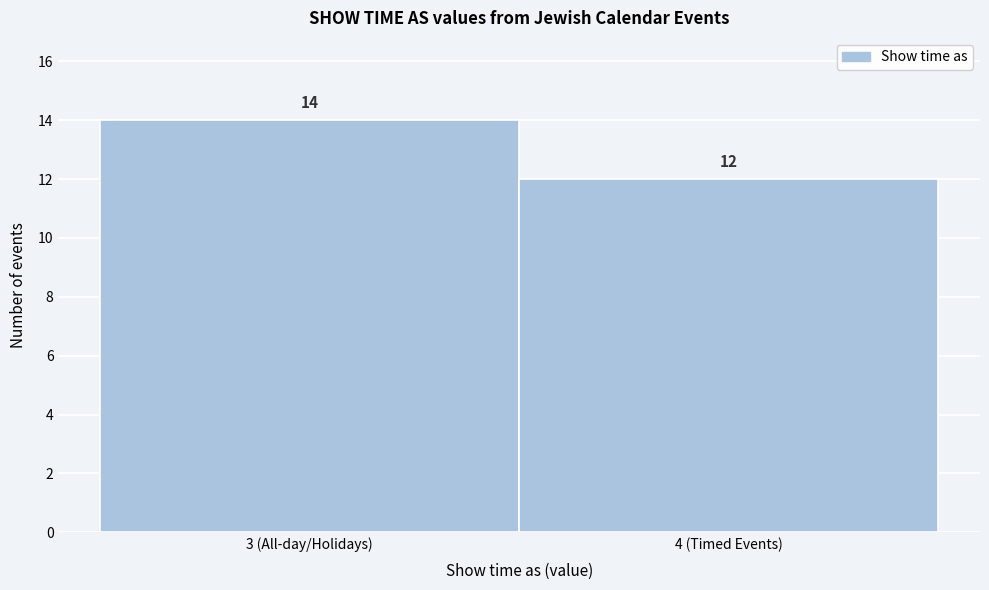

Reading right to left, list all the values displayed in this chart.

4 (Timed Events)=12	3 (All-day/Holidays)=14